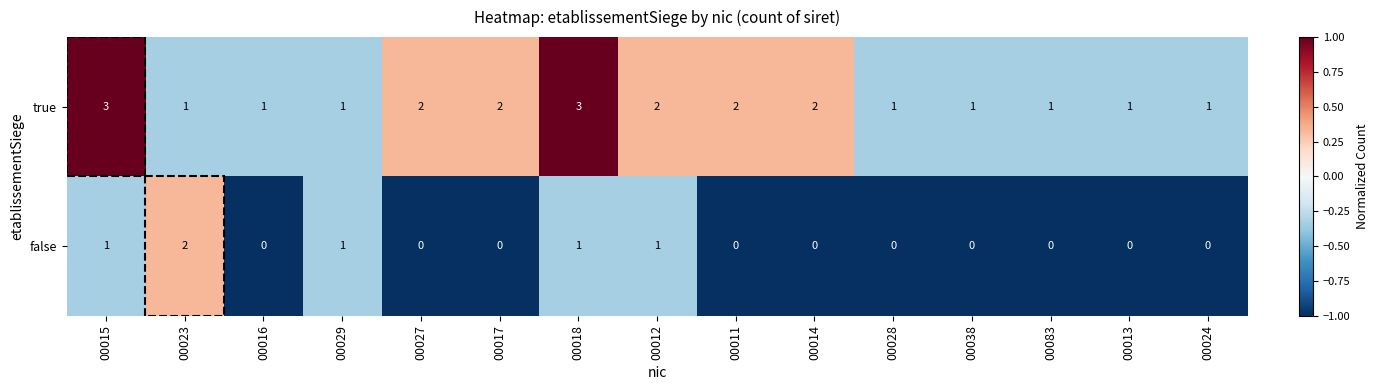

What value does the true series have at 00015?

3